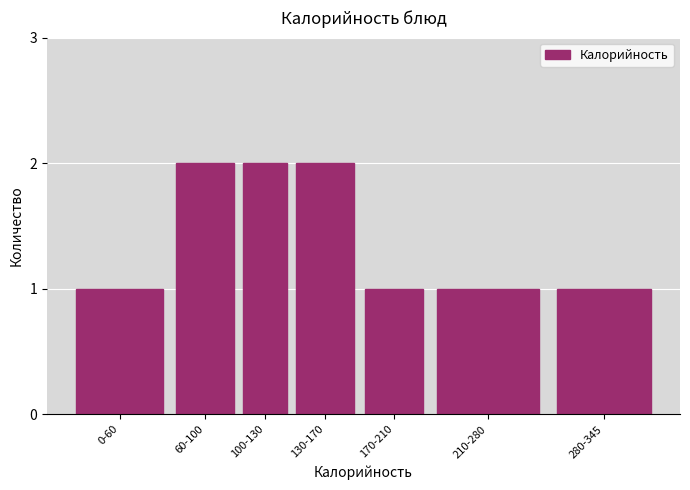

Reading right to left, extract all data points from this chart.

280-345=1	210-280=1	170-210=1	130-170=2	100-130=2	60-100=2	0-60=1